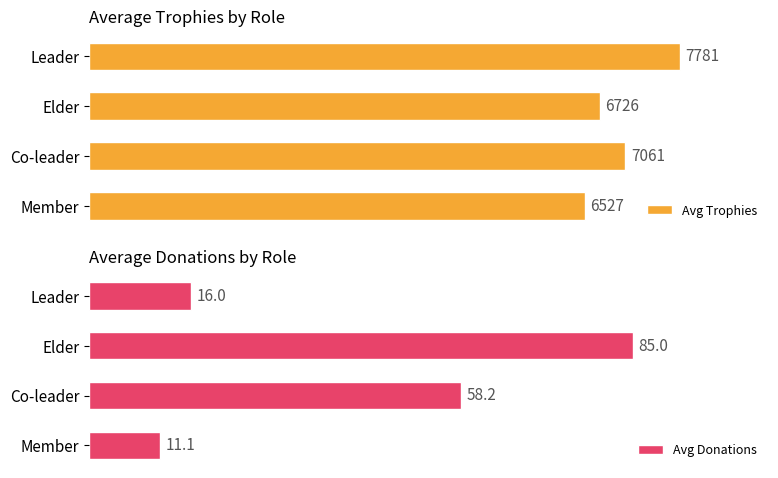

List the labels in order of Avg Donations value, smallest first.

Member, Leader, Co-leader, Elder